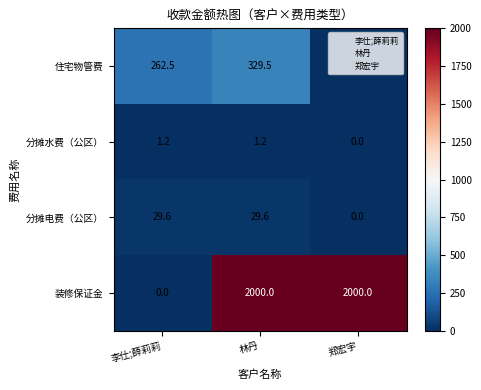

At 林丹, list the series in order from largest to smallest.

装修保证金, 住宅物管费, 分摊电费（公区）, 分摊水费（公区）